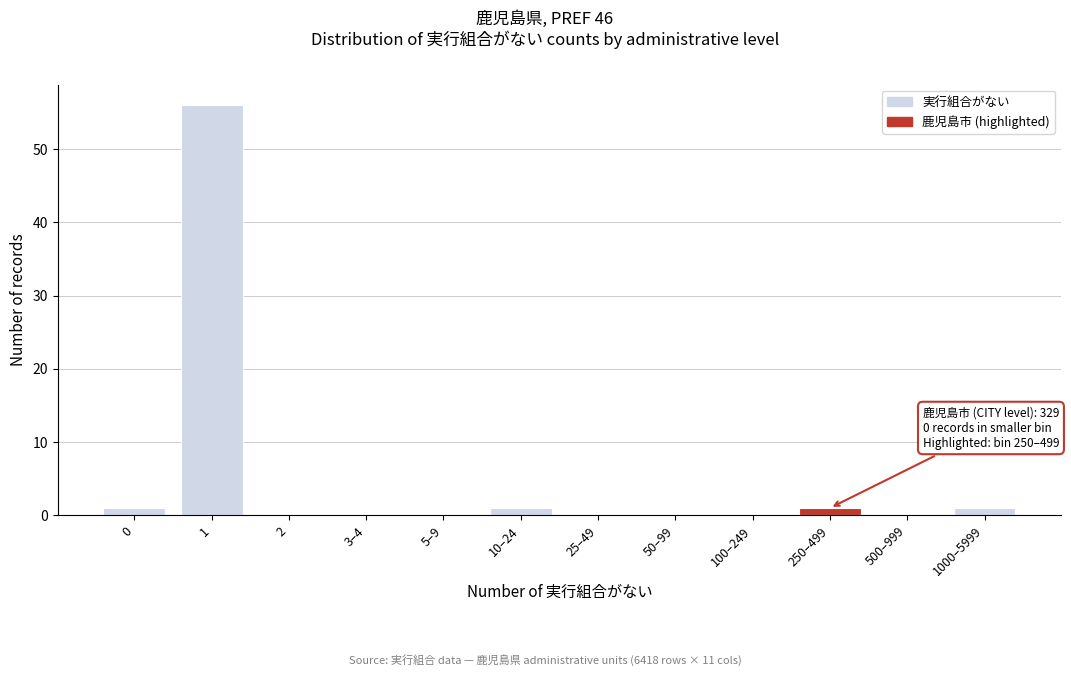

Reading right to left, list all the values displayed in this chart.

1000–5999=1	500–999=0	250–499=1	100–249=0	50–99=0	25–49=0	10–24=1	5–9=0	3–4=0	2=0	1=56	0=1